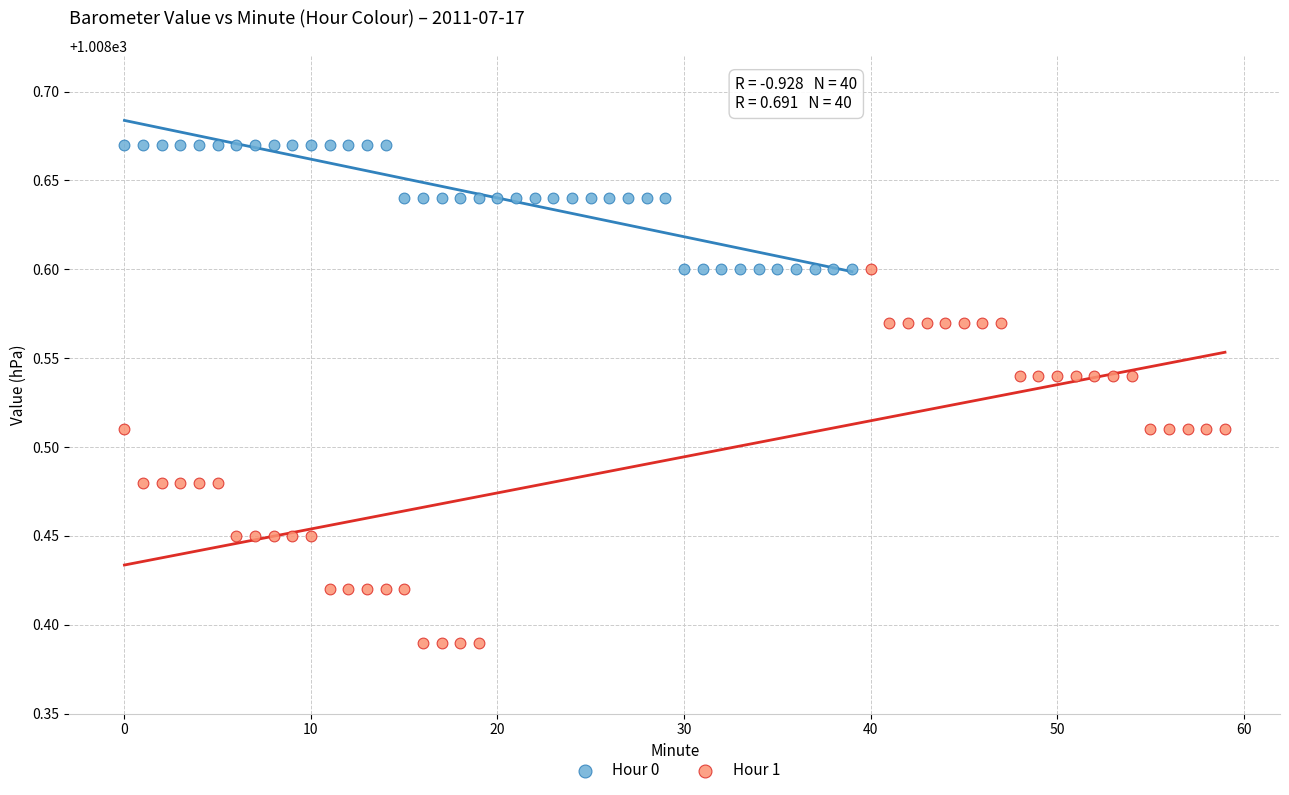

Which series contains the lowest Y value?

Hour 1